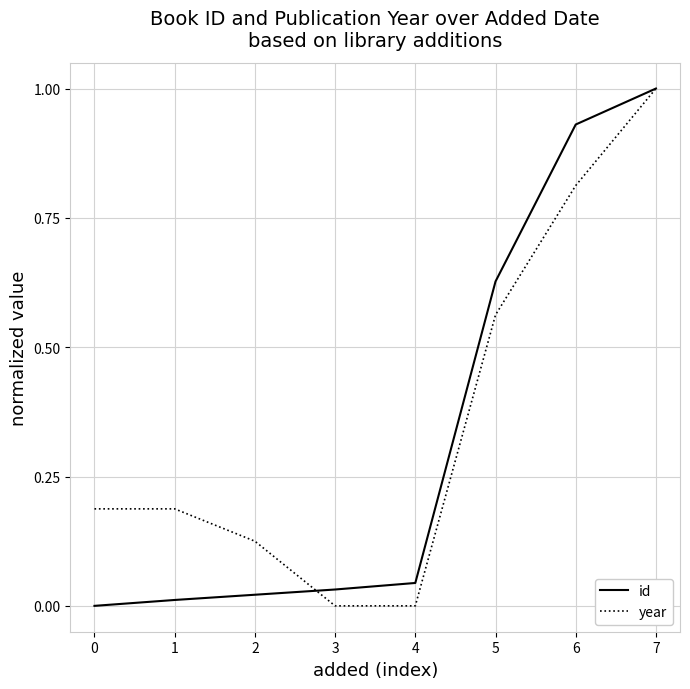

Which series changed the most between 6 and 7?

year